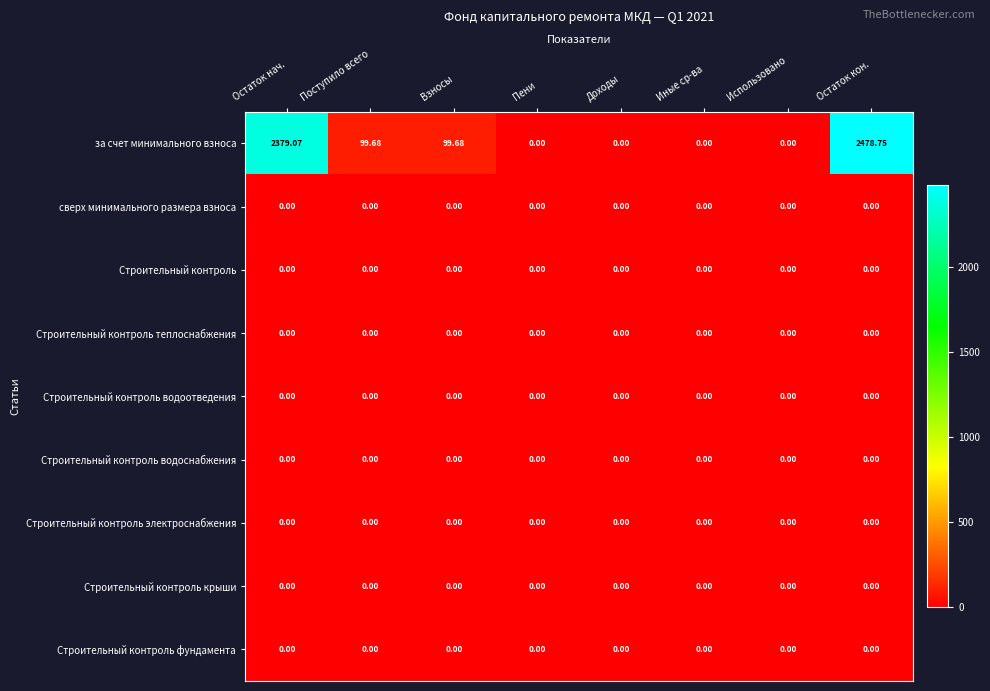

Which category has the highest value across all series?

Остаток кон.